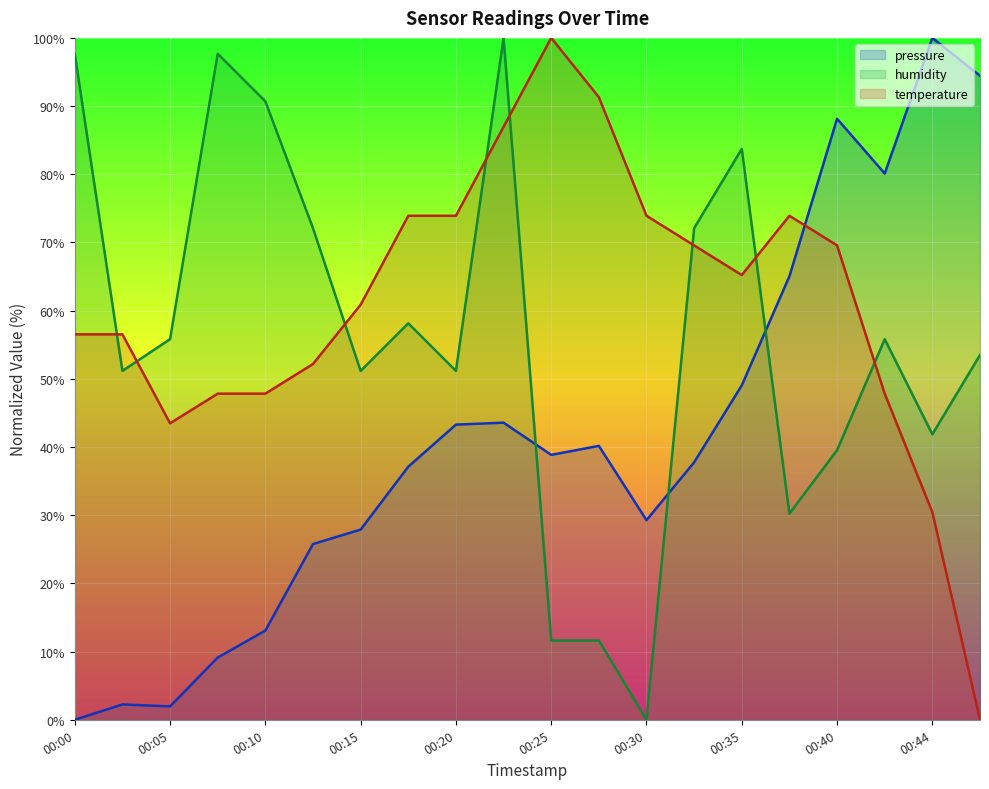

What is the highest value of the humidity series?

100.0